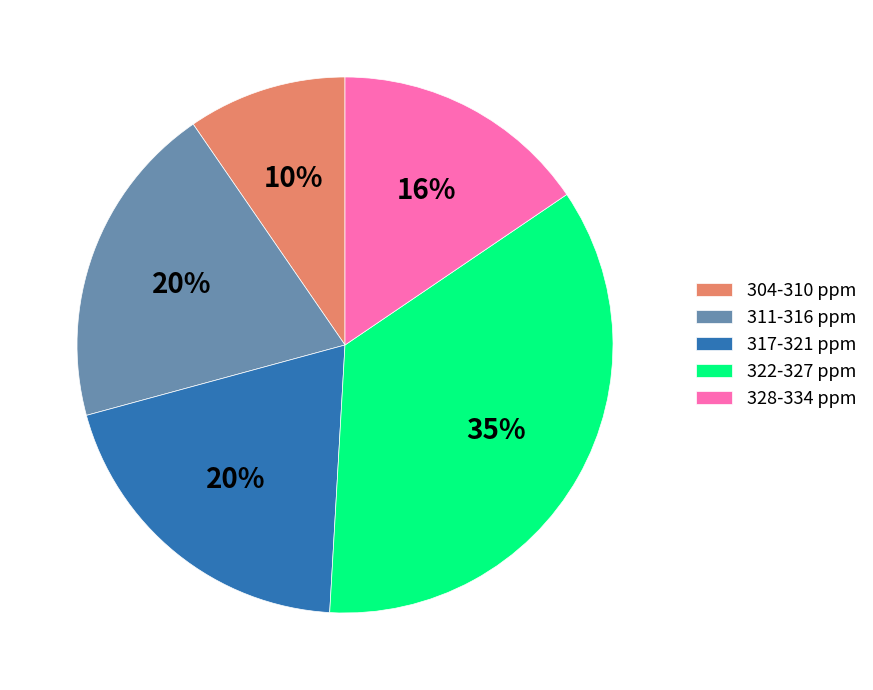

Which has a higher value, 317-321 ppm or 322-327 ppm?

322-327 ppm